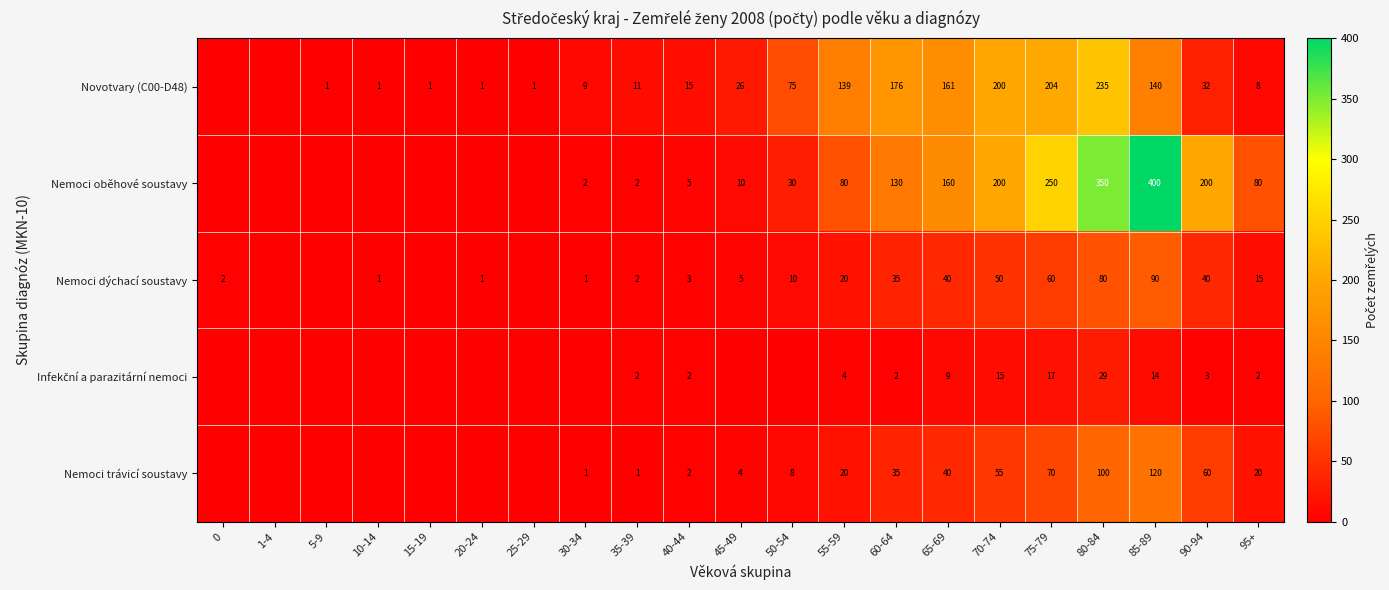

At which category is the sum across all series the highest?

80-84